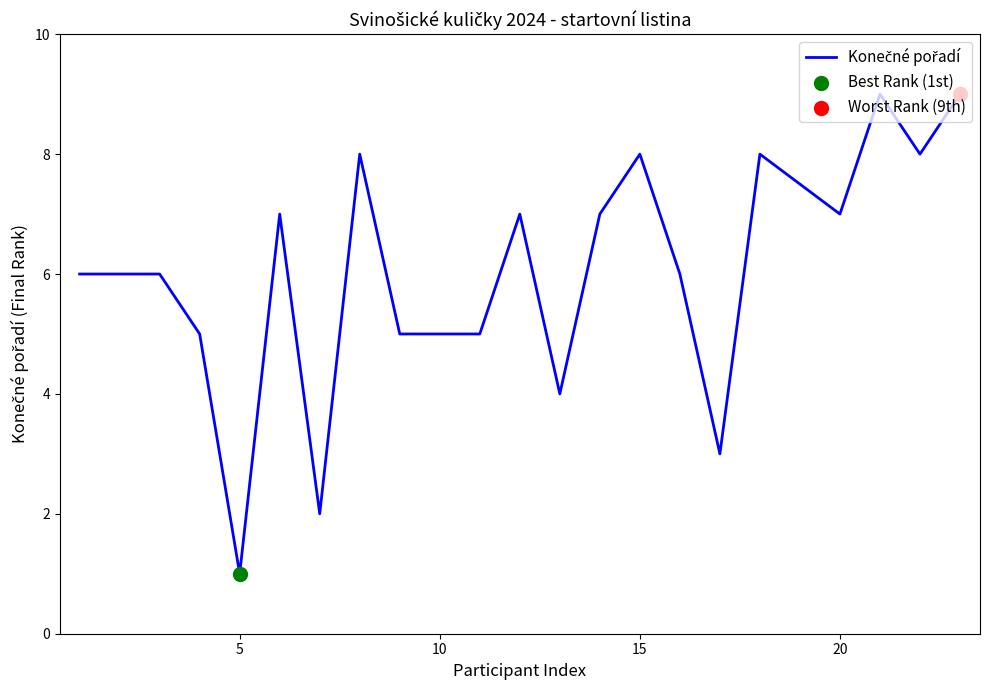

What is the maximum value shown in the chart?

9